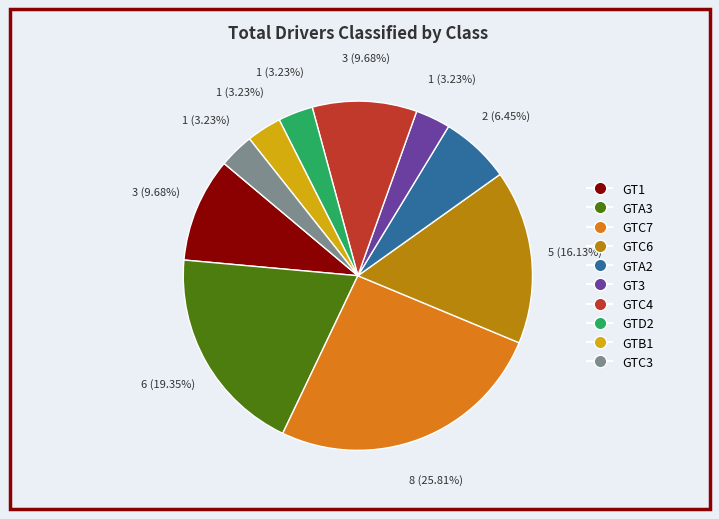

What percentage is NOT represented by GTC7?

74.2%